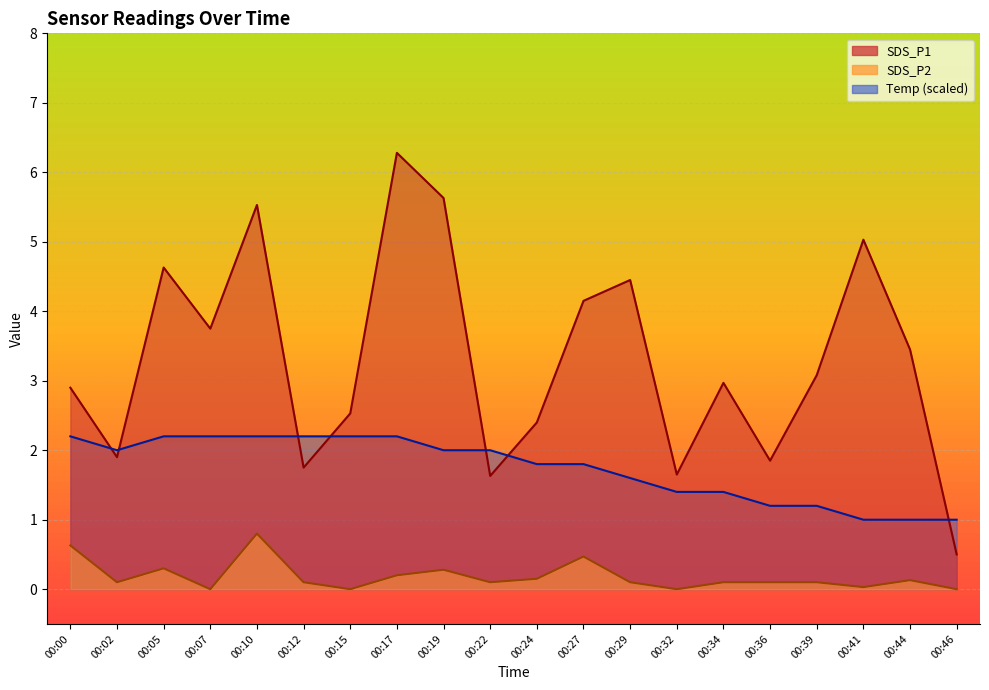

At 00:41, list the series in order from smallest to largest.

SDS_P2, Temp, SDS_P1